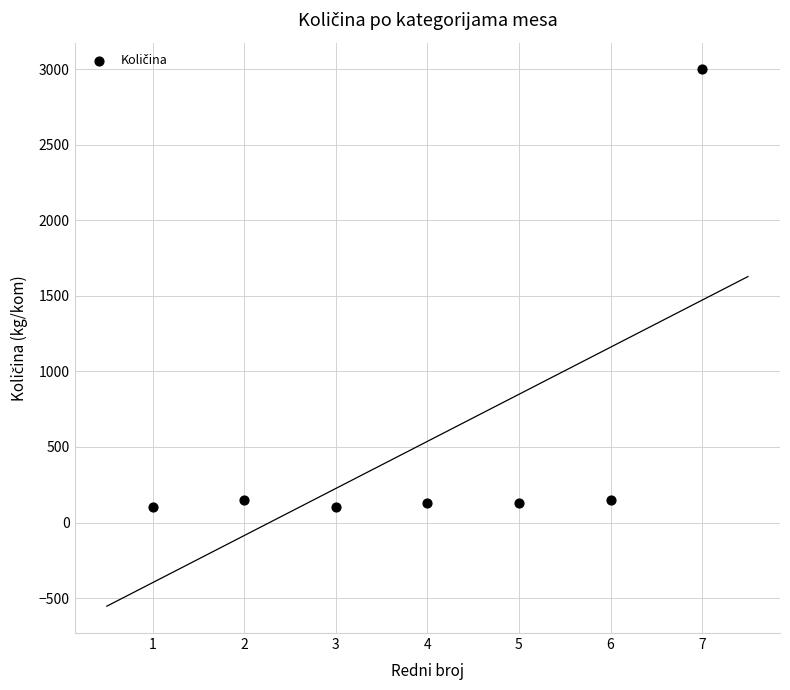

What is the average Y value?

537